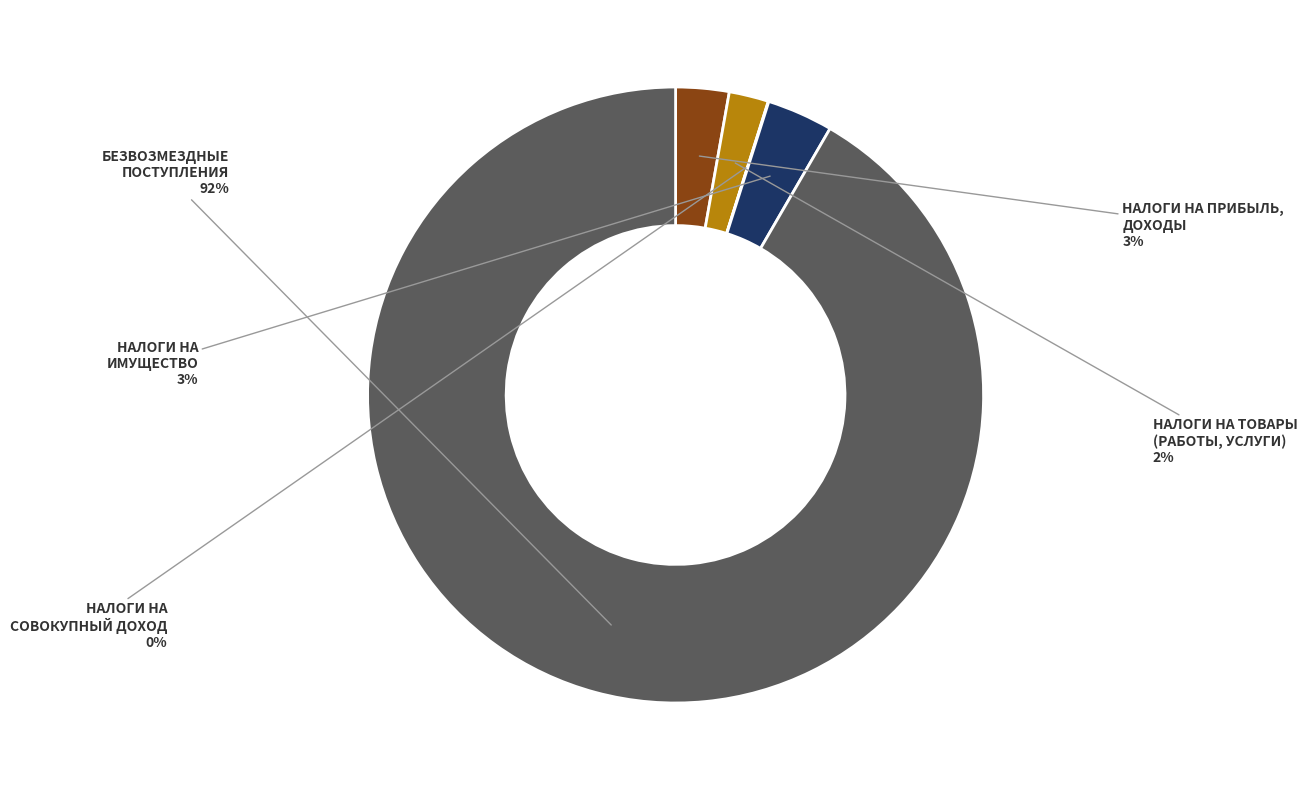

Which slice is the largest?

БЕЗВОЗМЕЗДНЫЕ ПОСТУПЛЕНИЯ